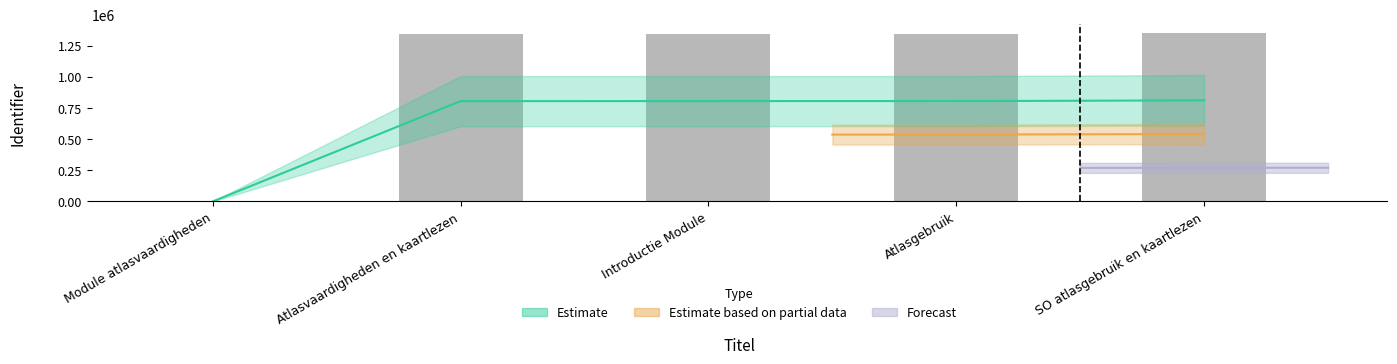

List the labels in order of value, largest first.

SO atlasgebruik en kaartlezen, Atlasgebruik, Introductie Module, Atlasvaardigheden en kaartlezen, Module atlasvaardigheden